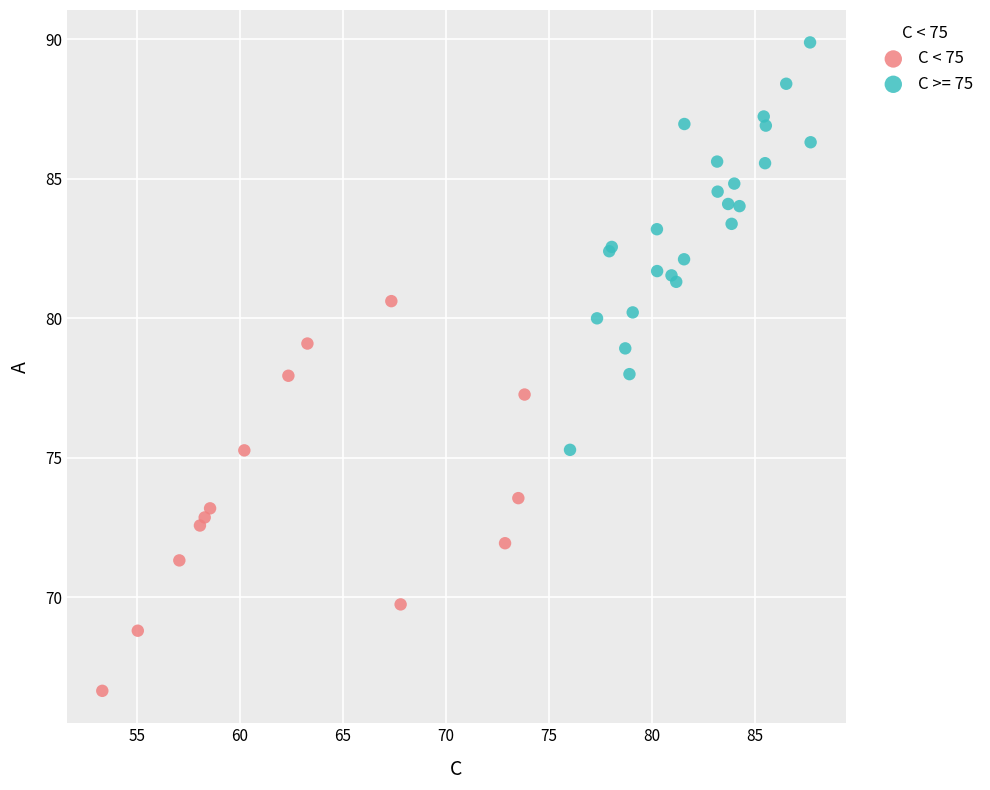

Which series reaches the minimum Y coordinate?

C < 75